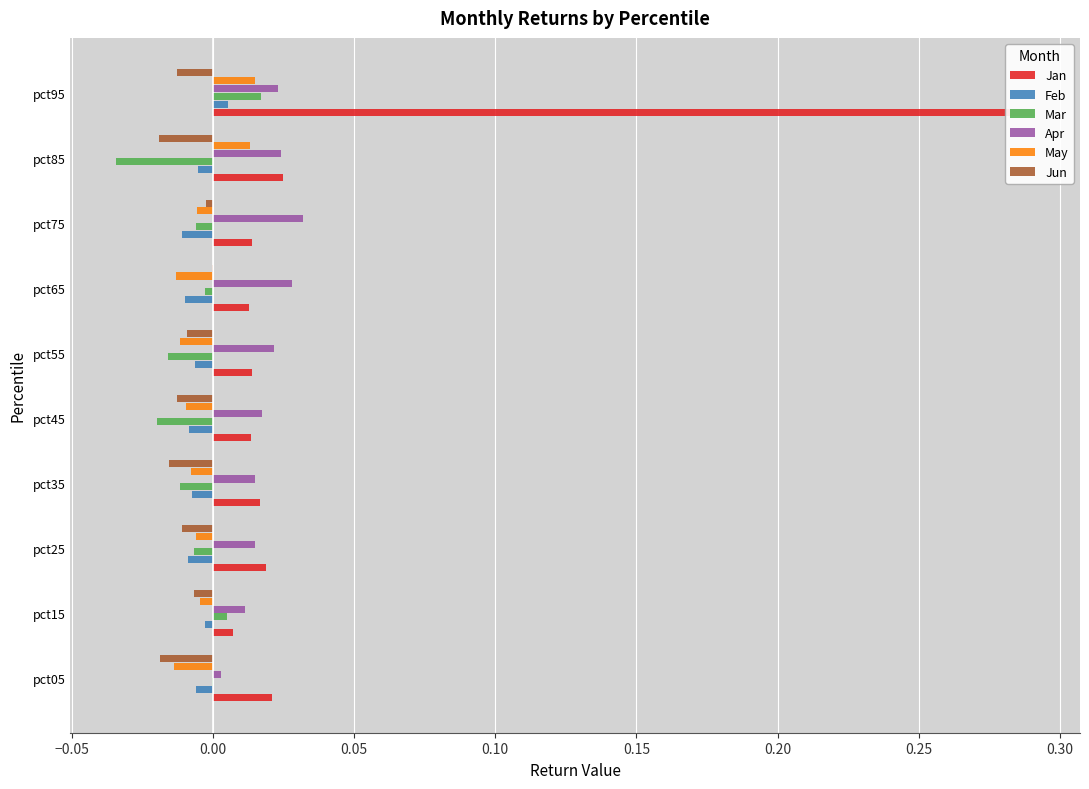

Is the value of May at pct05 greater than the value of Feb at pct85?

No